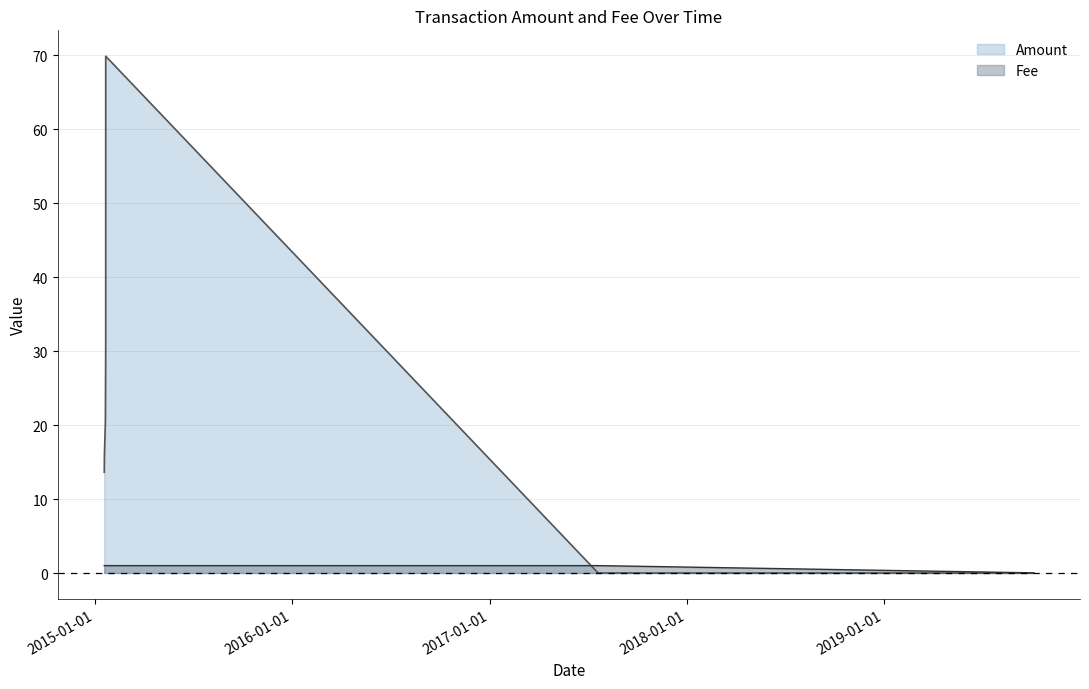

Reading left to right, list all the values displayed in this chart.

Amount: 13.6	16.0	20.5	30.9	69.9	0.0	0.0
Fee: 1.0	1.0	1.0	1.0	1.0	1.0	0.0